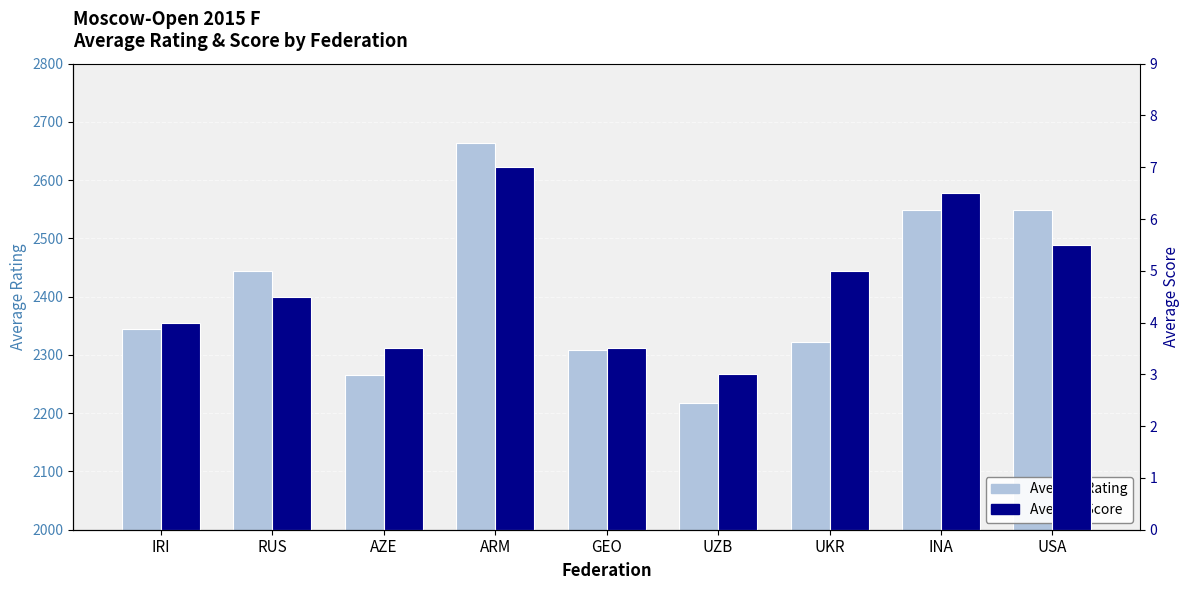

Reading left to right, extract all data points from this chart.

Average Rating: 2345.2	2443.5	2266.0	2663.0	2308.0	2218.0	2323.0	2548.0	2548.0
Average Score: 4.0	4.5	3.5	7.0	3.5	3.0	5.0	6.5	5.5